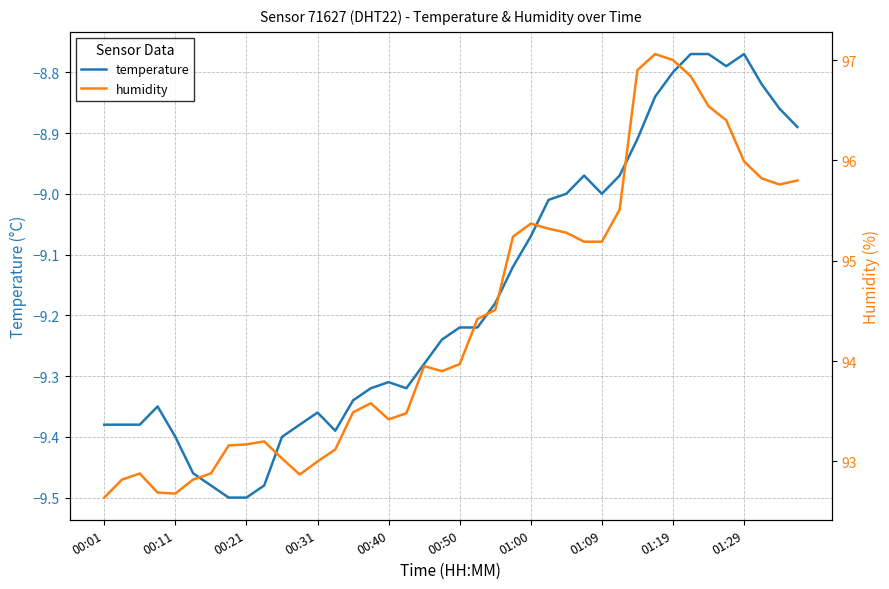

Which series has the largest range (max minus min)?

humidity